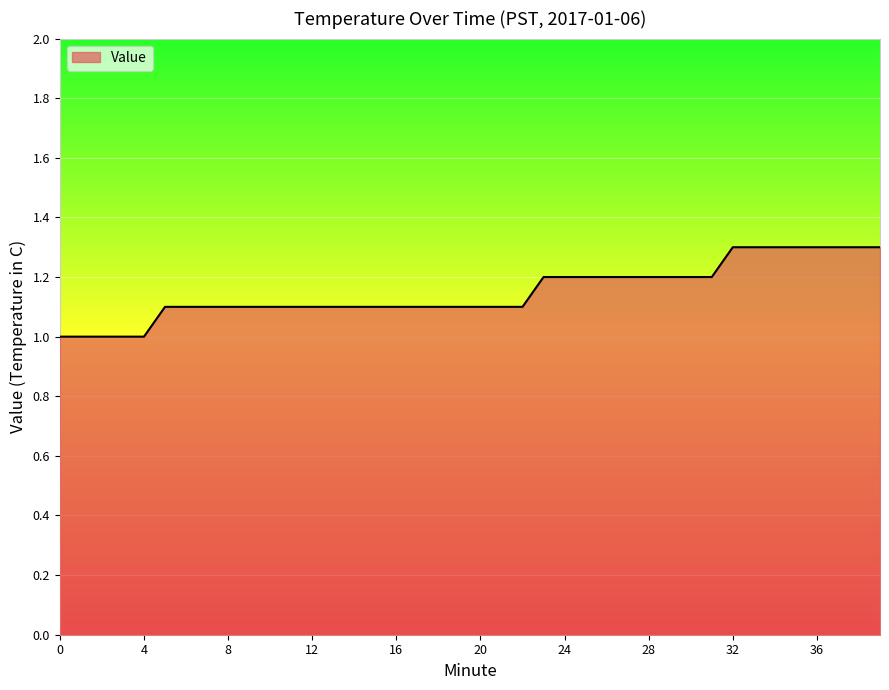

What is the difference between the maximum and minimum values?

0.3